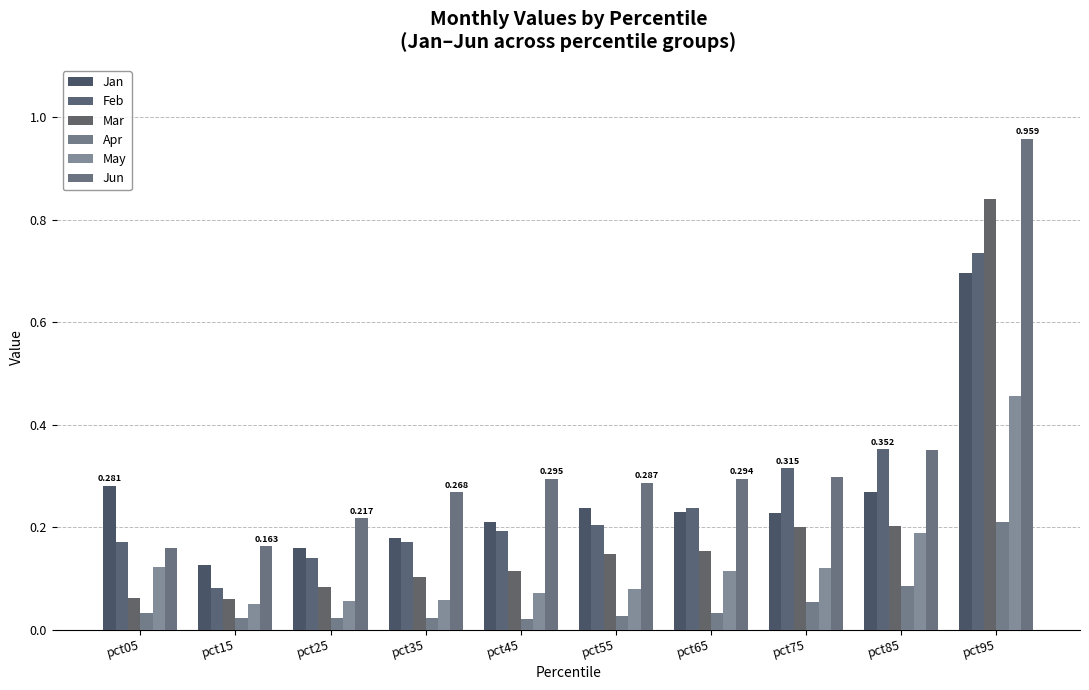

Which series has the widest spread of values?

Jun